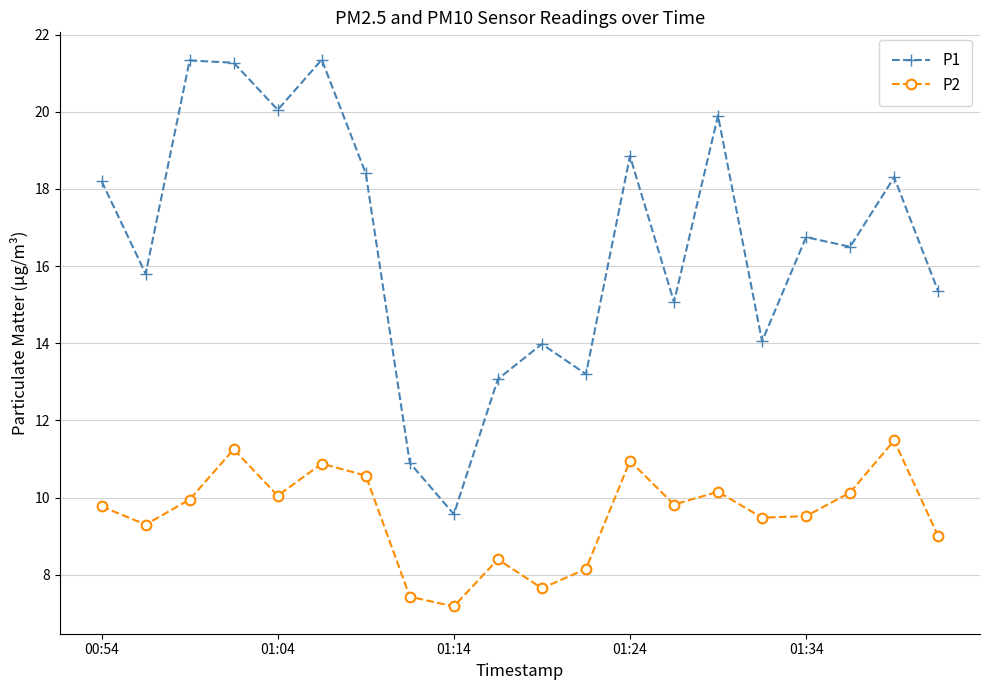

What is the maximum value shown in the chart?

21.4